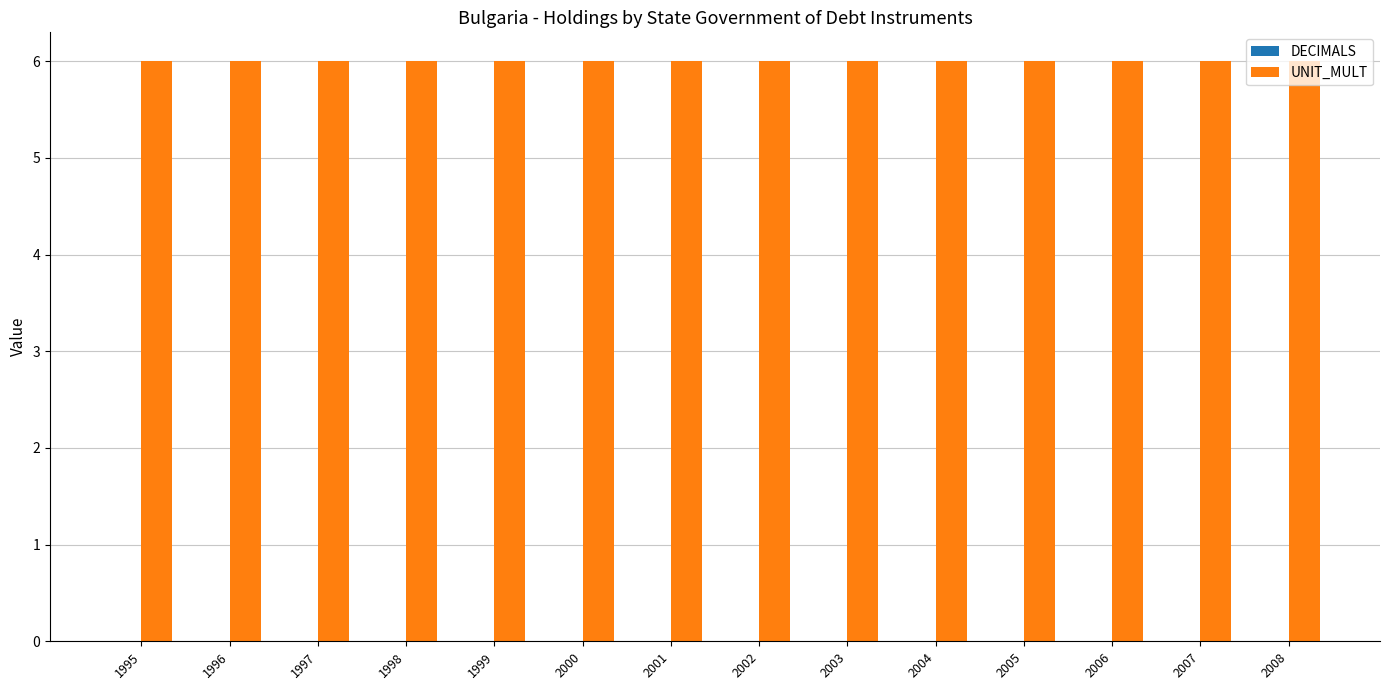

Is it true that UNIT_MULT equals 4 at 2004?

False